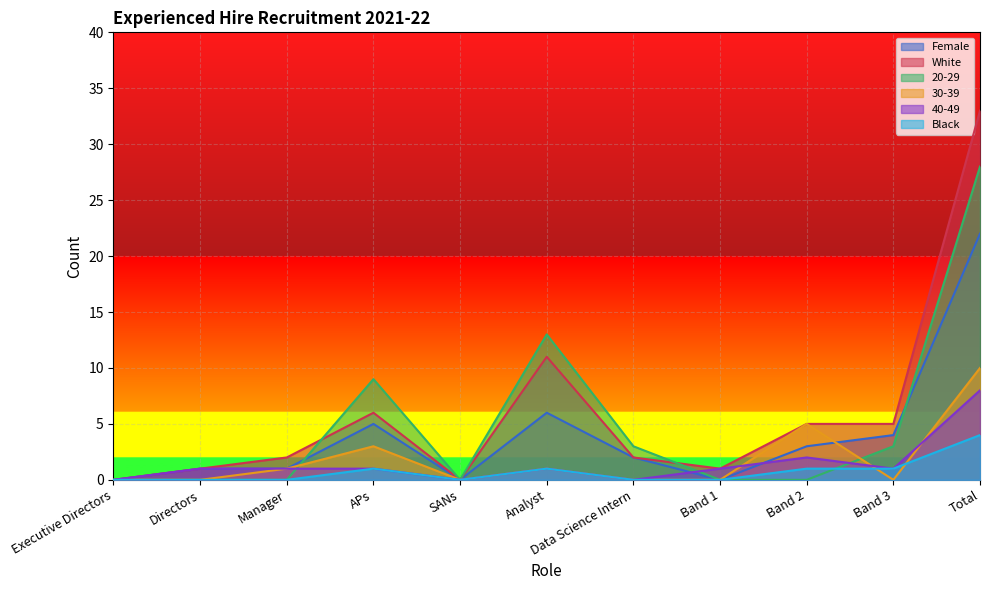

In 40-49, how many points are lower than both neighbors (excluding endpoints)?

3